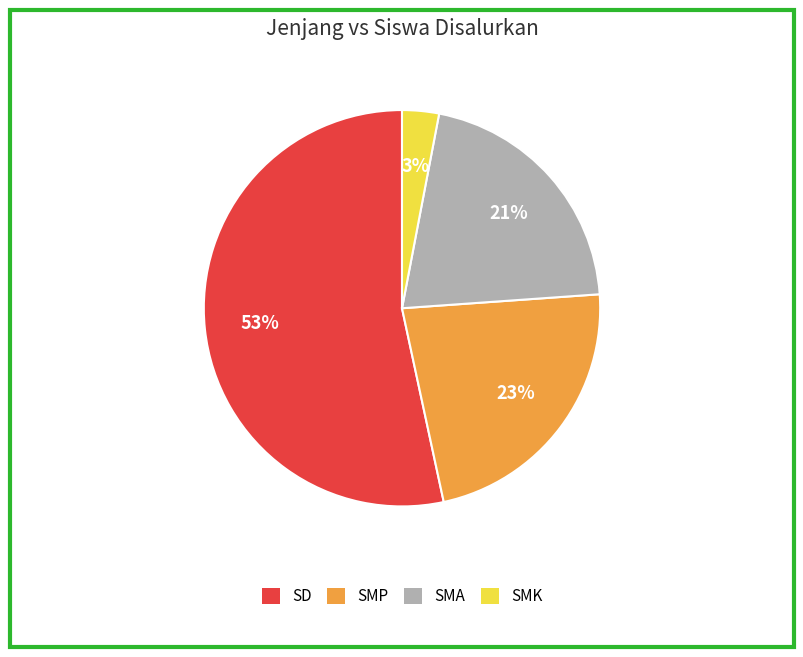

Is there any slice that represents more than half of the pie?

Yes